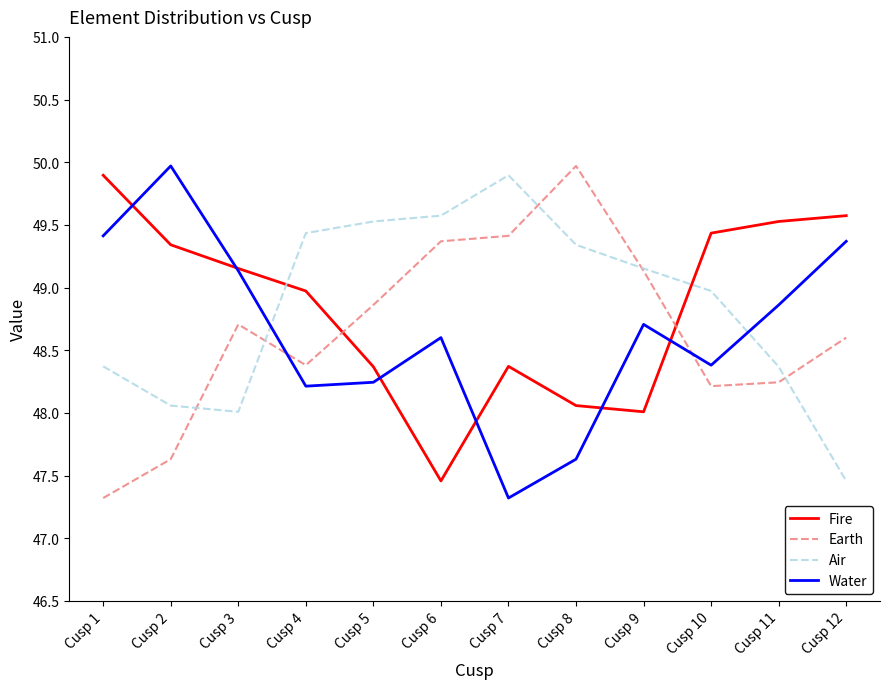

What is the difference between the highest and lowest values at Cusp 12?

2.1